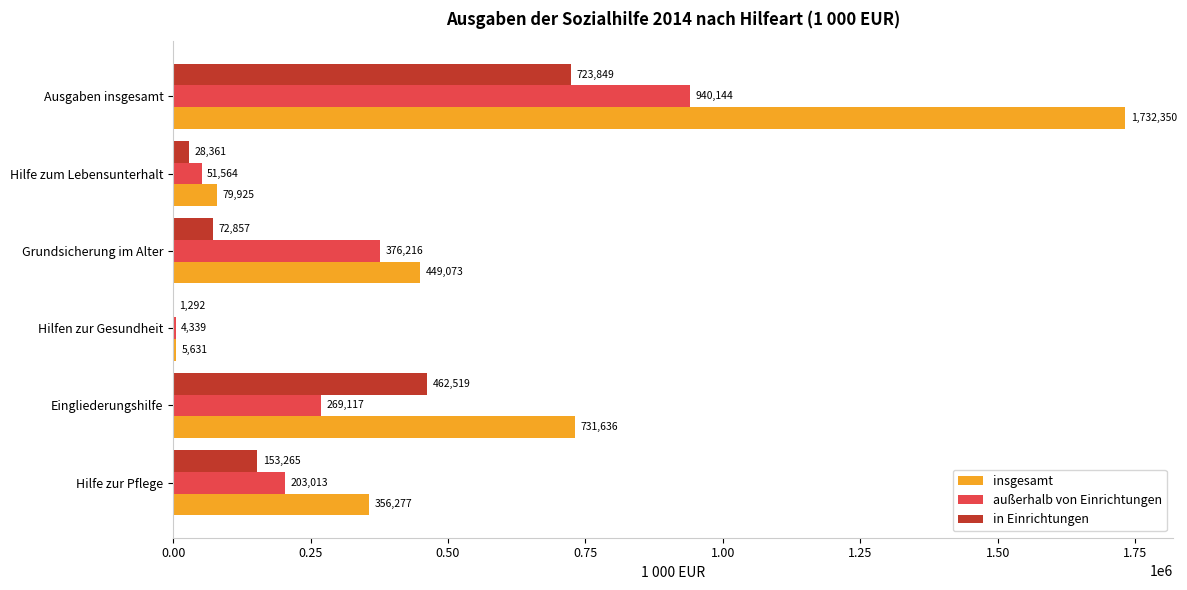

Read the in Einrichtungen value at Hilfen zur Gesundheit, to the nearest 50.

1300